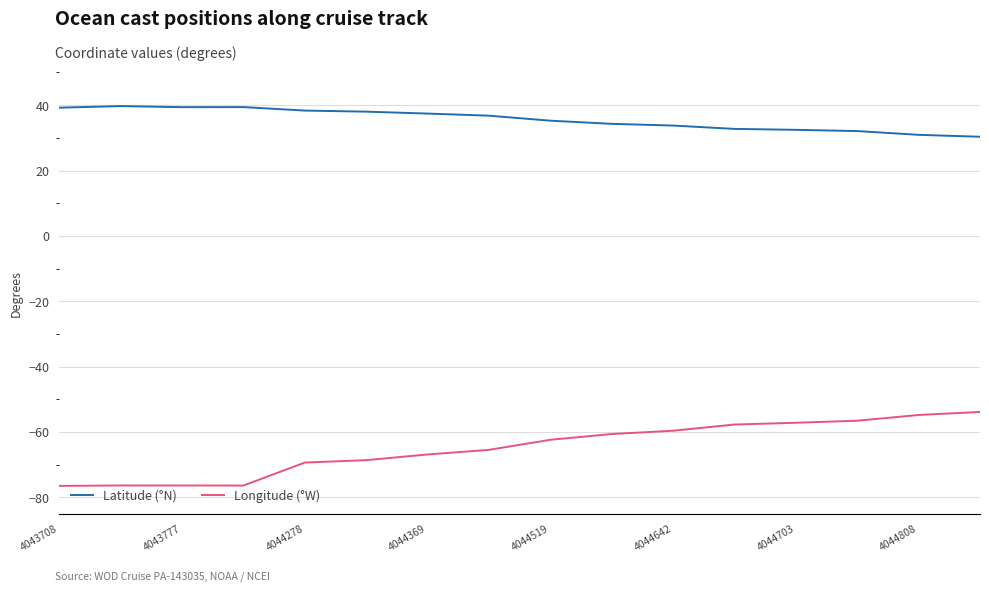

What is the difference between the maximum and minimum values in the Longitude (°W) series?

22.6